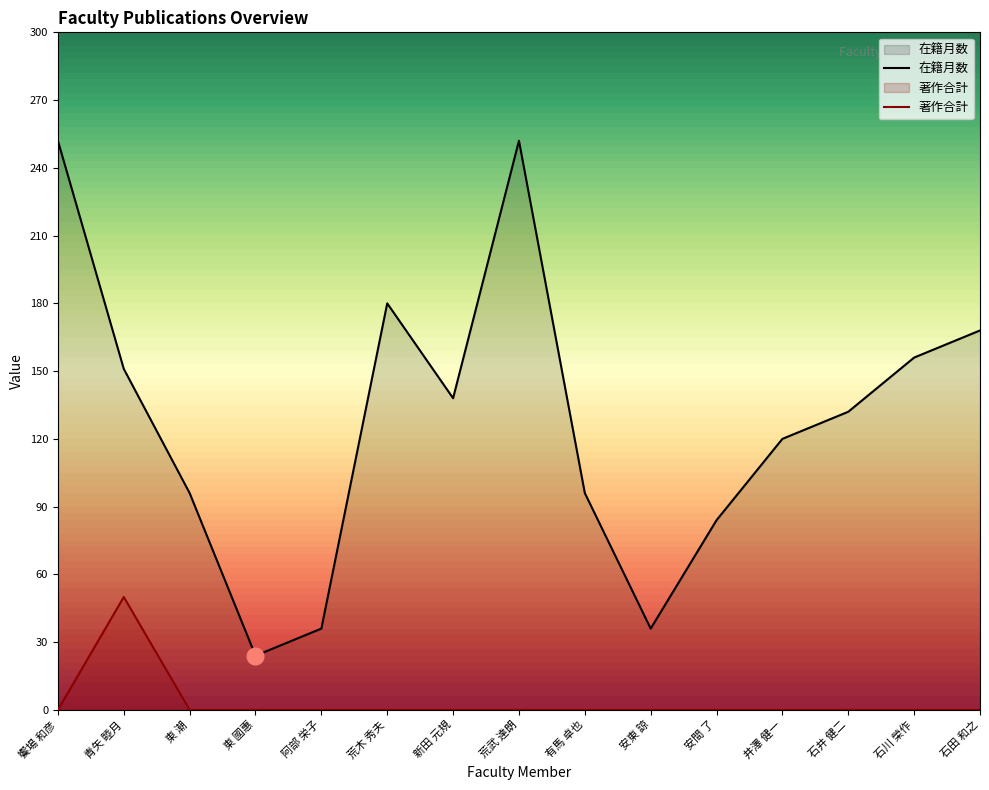

Reading left to right, what are all the values shown in this chart?

在籍月数: 252	151	96	24	36	180	138	252	96	36	84	120	132	156	168
著作合計: 0	50	0	0	0	0	0	0	0	0	0	0	0	0	0